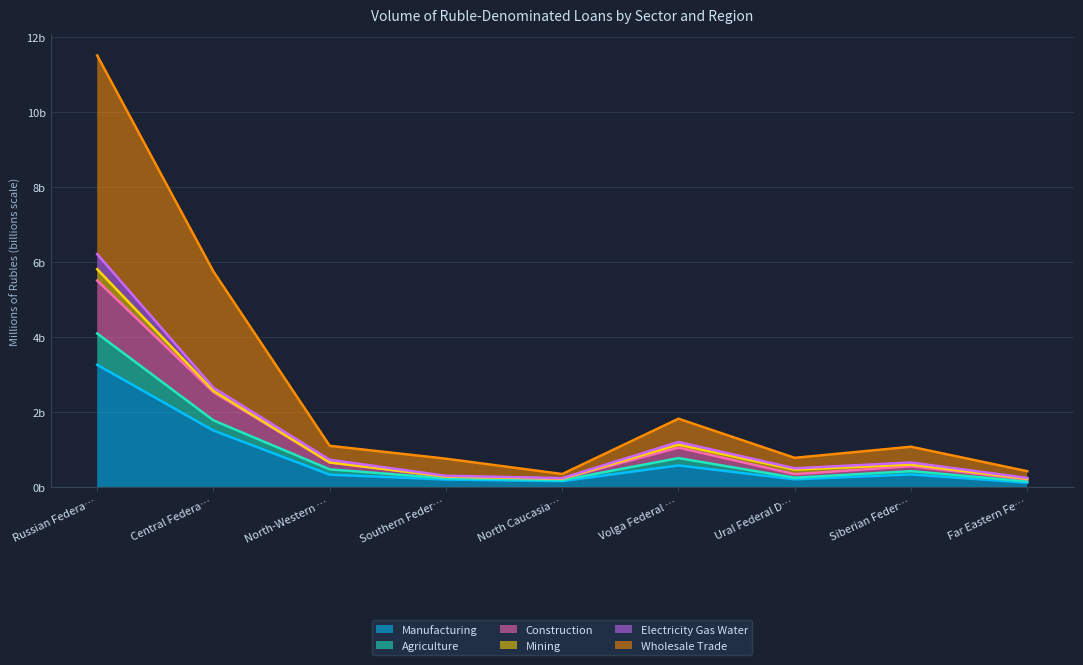

Does the chart display data point markers on the line(s)?

No